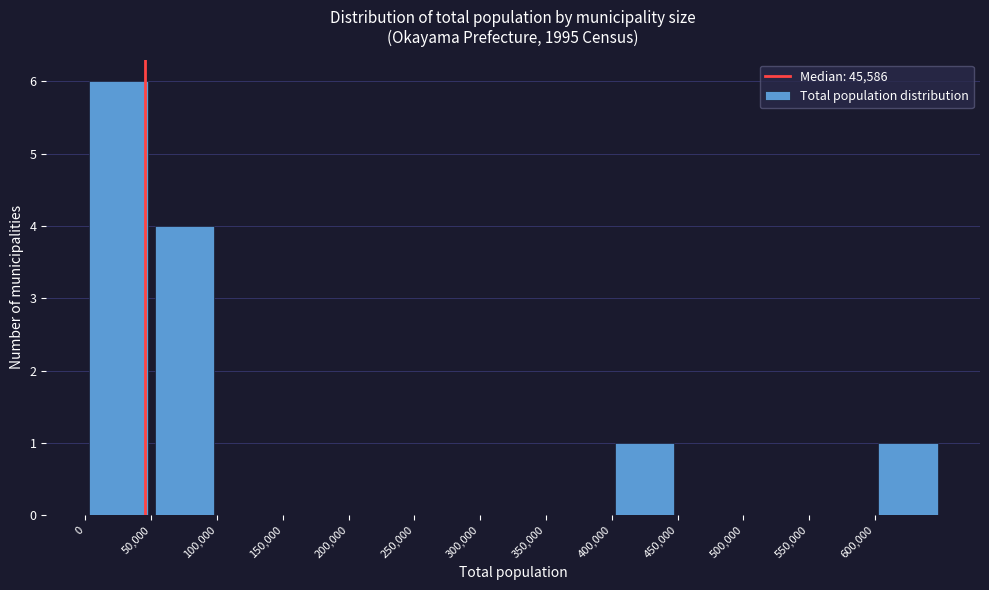

Reading left to right, list every bar in this chart as the range it spans on the x-axis followed by its height. The values are not printed on the chart, so give them approximately, as read against the axis.

0 to 50000: 6
50000 to 100000: 4
100000 to 150000: 0
150000 to 200000: 0
200000 to 250000: 0
250000 to 300000: 0
300000 to 350000: 0
350000 to 400000: 0
400000 to 450000: 1
450000 to 500000: 0
500000 to 550000: 0
550000 to 600000: 0
600000 to 650000: 1